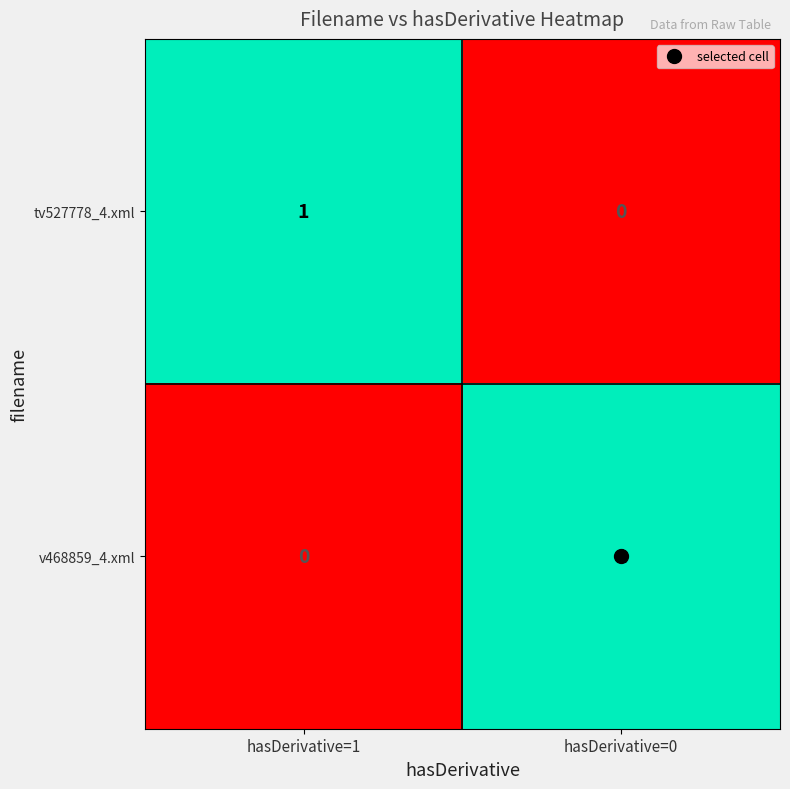

At which label is v468859_4.xml closest to 0?

hasDerivative=1